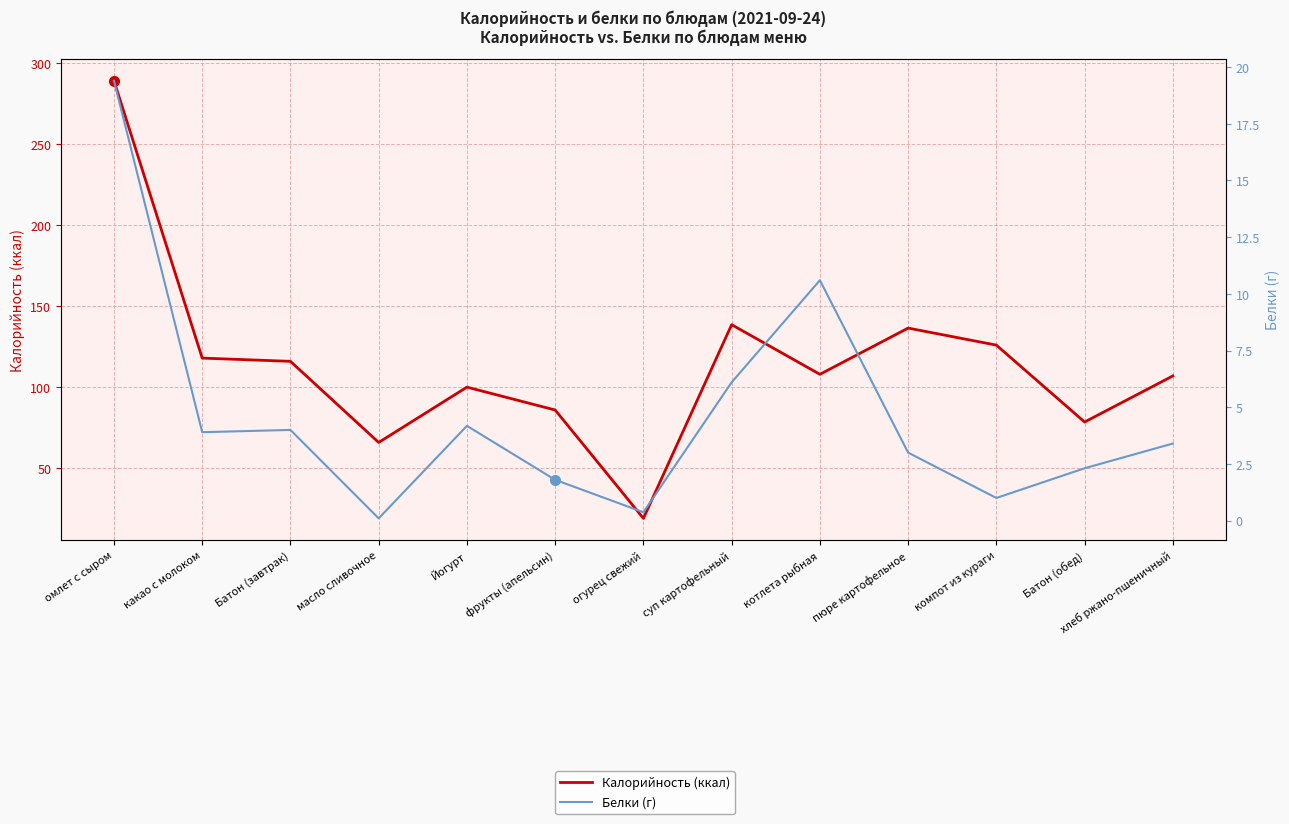

What is the sum of the Белки (г) values at хлеб ржано-пшеничный and котлета рыбная?

14.0